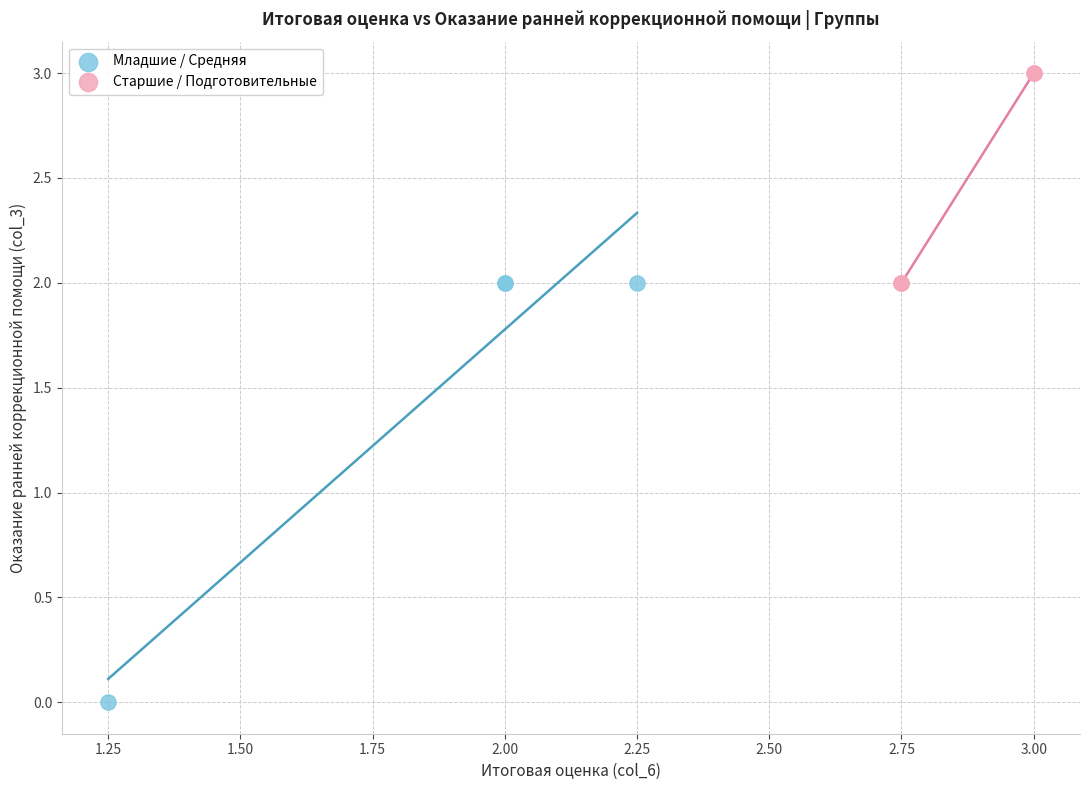

Which series contains the lowest Y value?

Младшие / Средняя